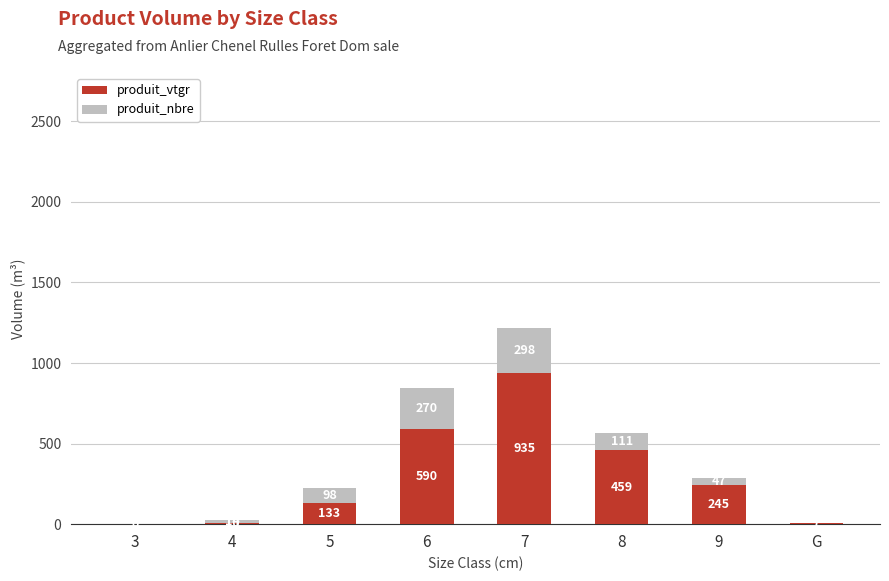

Rank the series by their maximum value, from highest to lowest.

produit_vtgr, produit_nbre